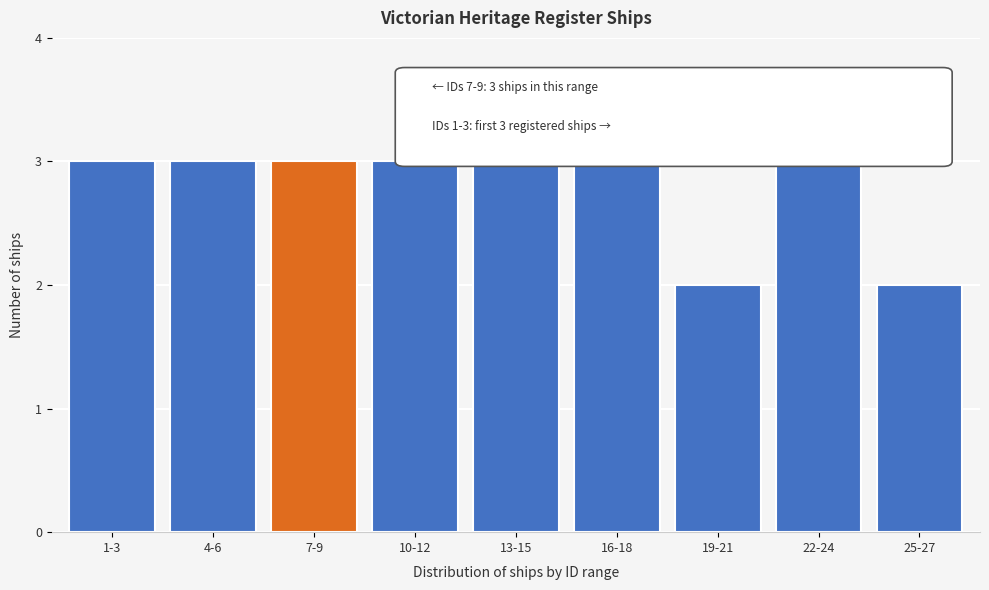

Reading left to right, what are all the values shown in this chart?

1-3=3	4-6=3	7-9=3	10-12=3	13-15=3	16-18=3	19-21=2	22-24=3	25-27=2